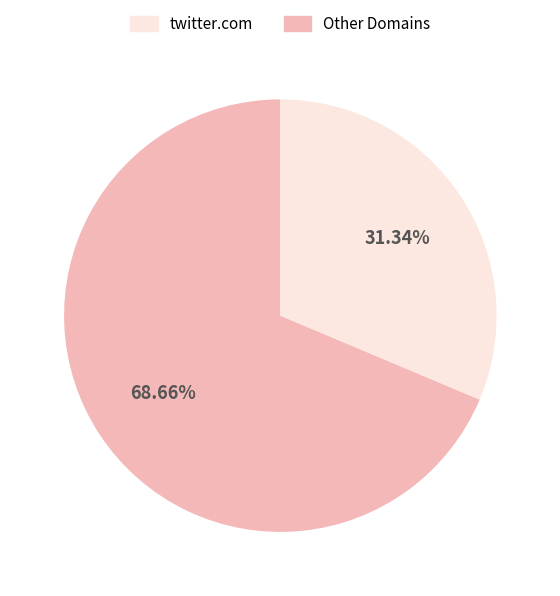

To the nearest percent, what is the average slice percentage?

50%